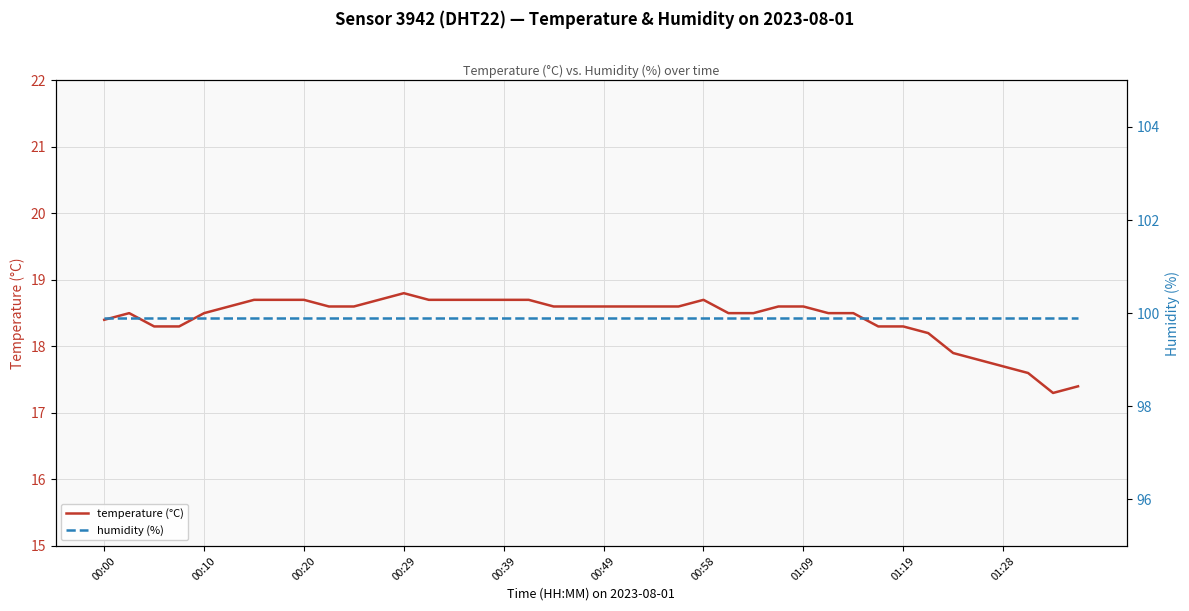

How many lines are shown in the chart?

2